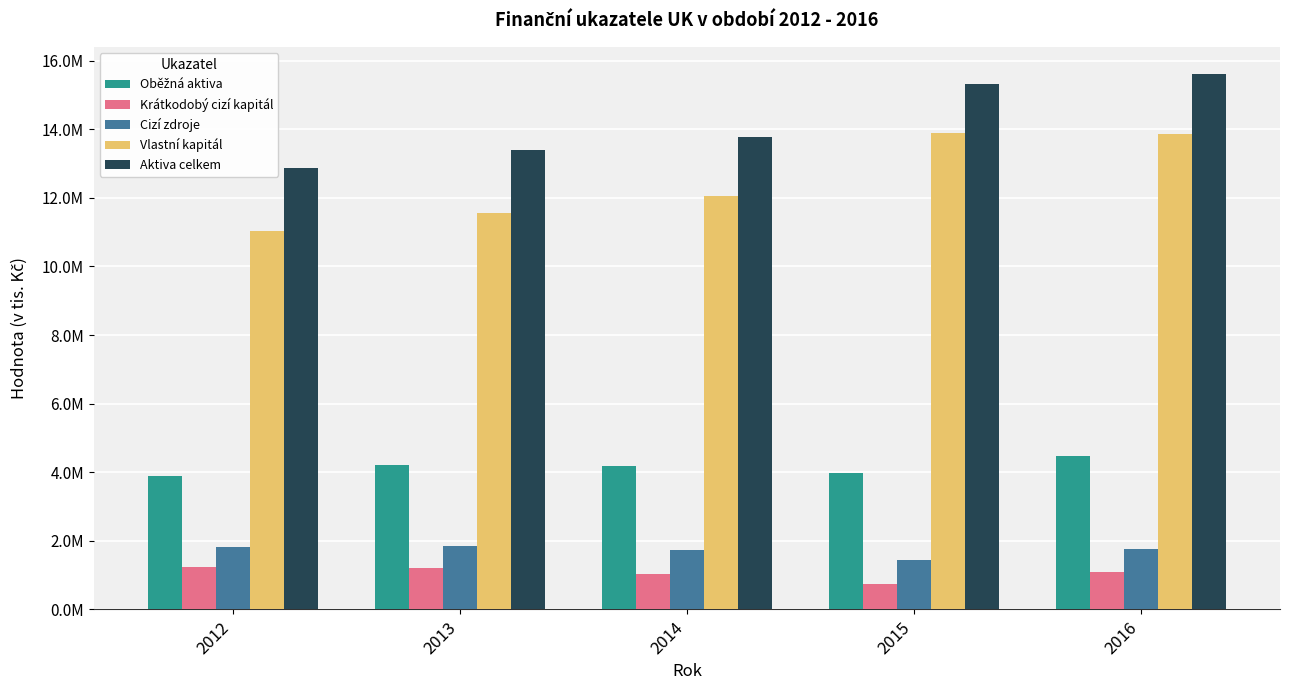

What is the highest value of the Oběžná aktiva series?

4478582.7